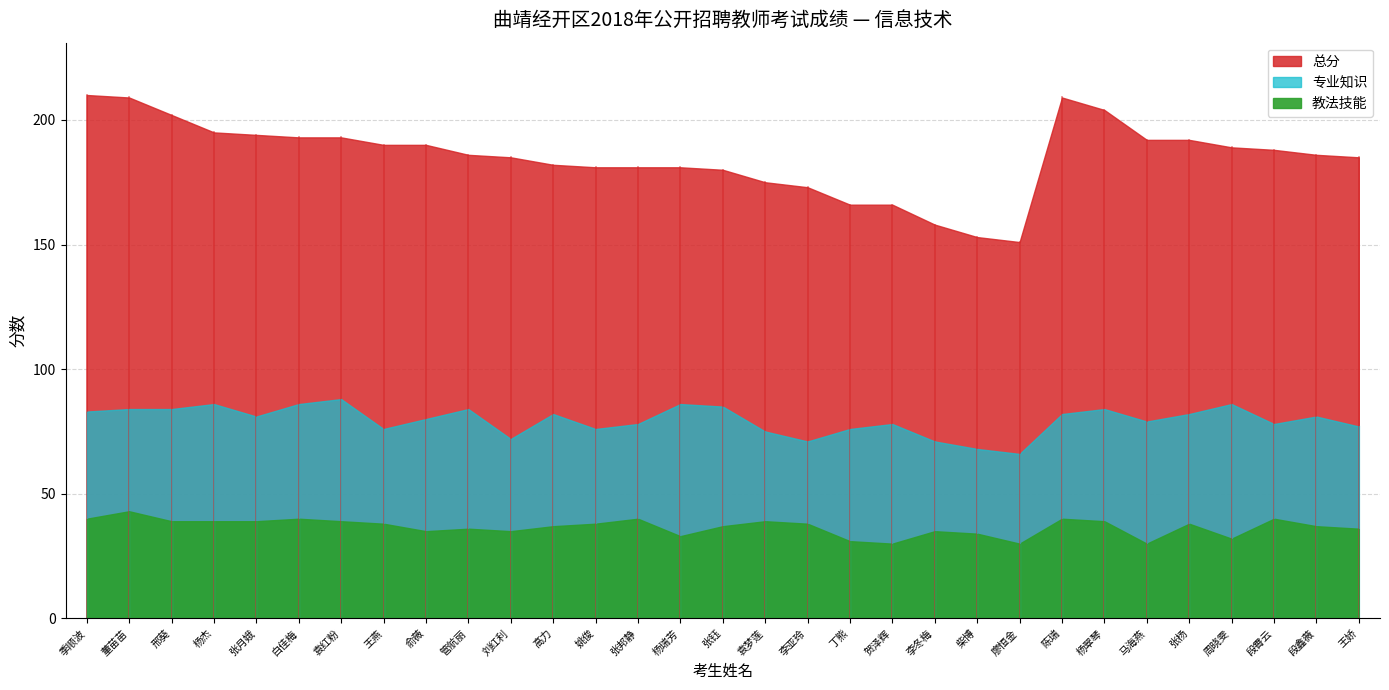

Reading right to left, what are all the values shown in this chart?

专业知识: 77	81	78	86	82	79	84	82	66	68	71	78	76	71	75	85	86	78	76	82	72	84	80	76	88	86	81	86	84	84	83
教法技能: 36	37	40	32	38	30	39	40	30	34	35	30	31	38	39	37	33	40	38	37	35	36	35	38	39	40	39	39	39	43	40
总分: 185	186	188	189	192	192	204	209	151	153	158	166	166	173	175	180	181	181	181	182	185	186	190	190	193	193	194	195	202	209	210